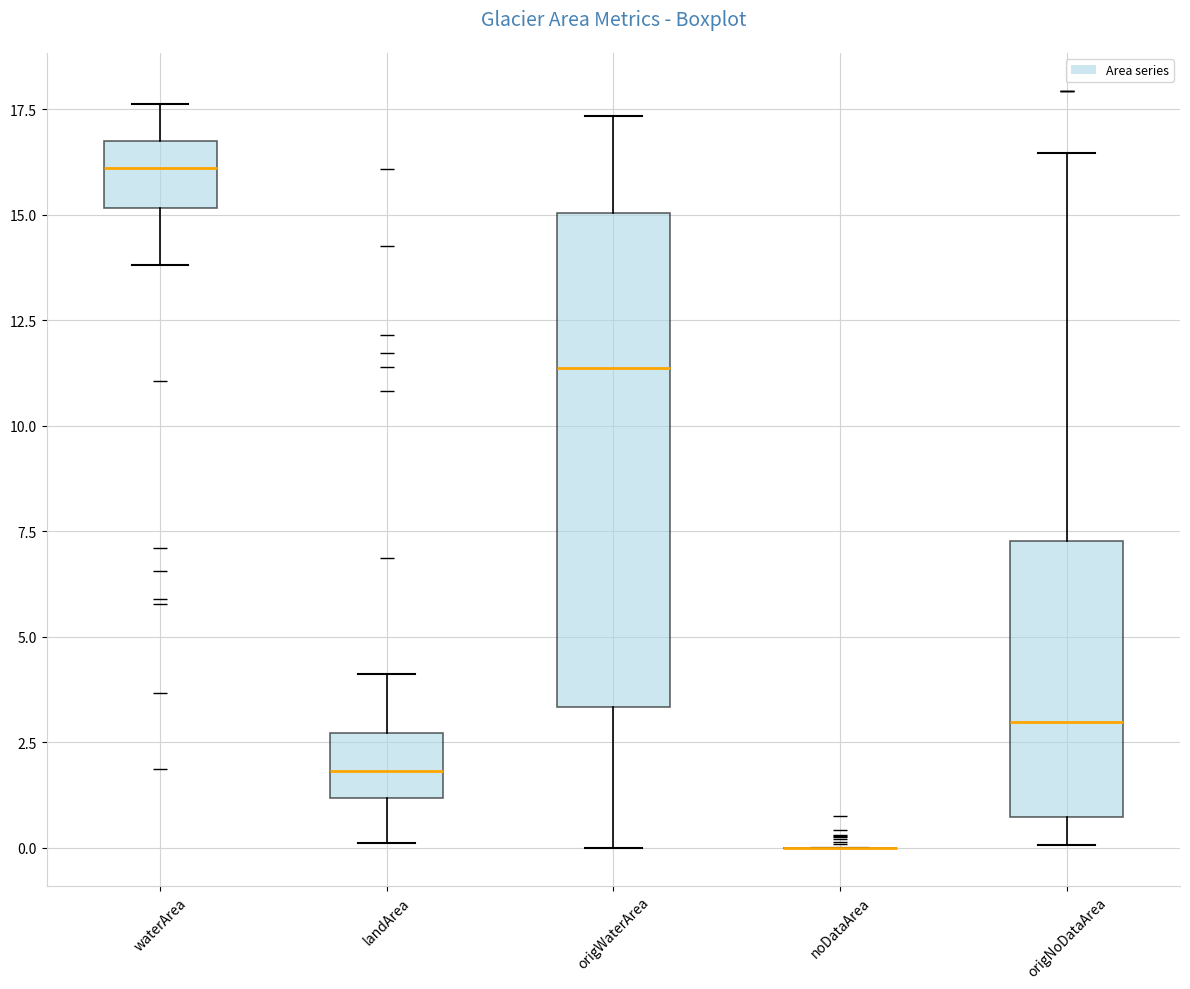

Which box is the tallest, from its lower edge to its upper edge?

origWaterArea